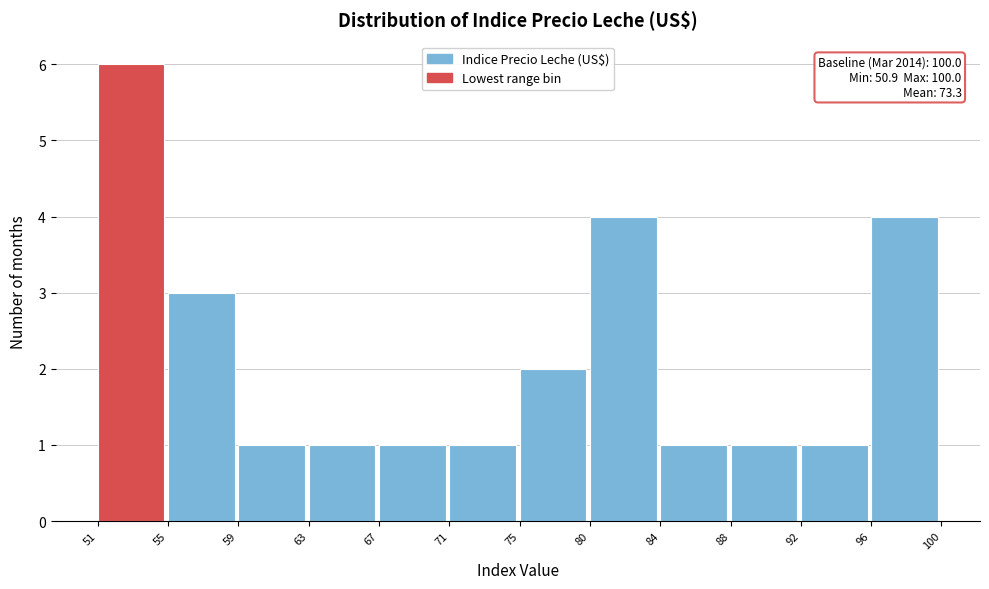

Over which range of the x-axis is the bar tallest?

51 to 55